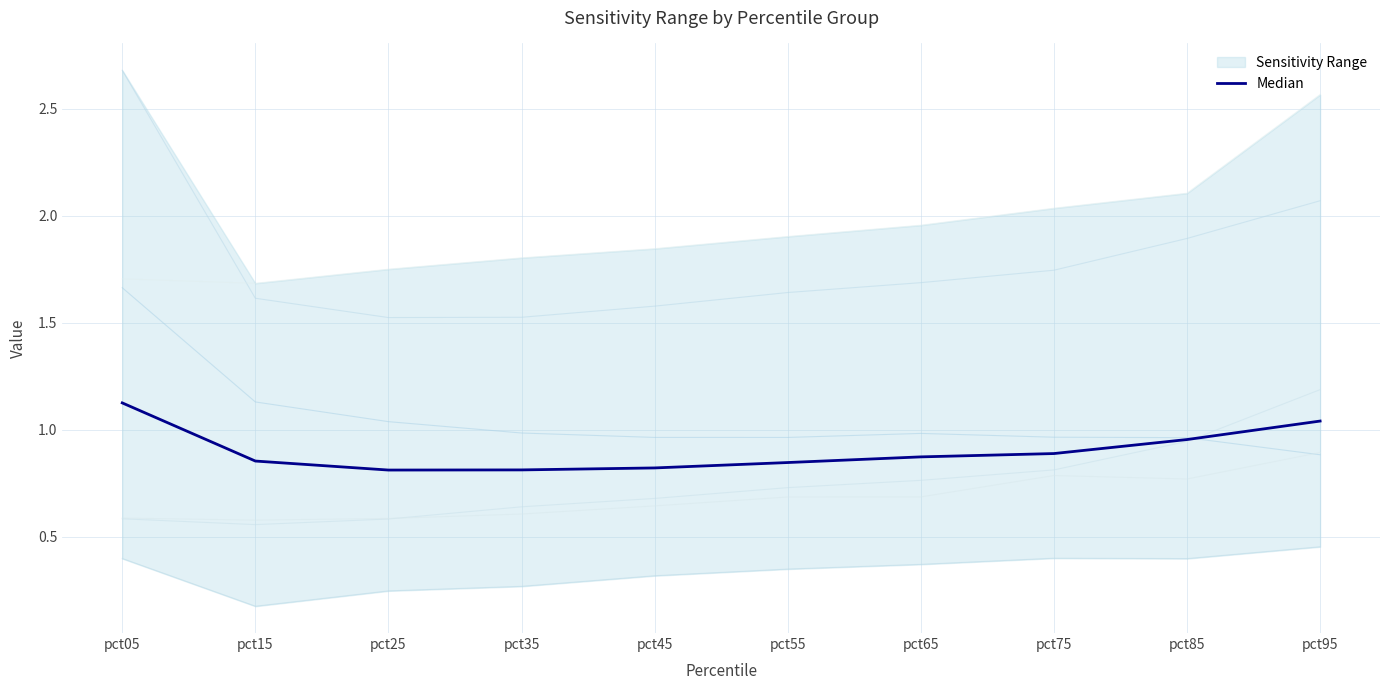

The value at pct85 is 1.0. True or false?

True